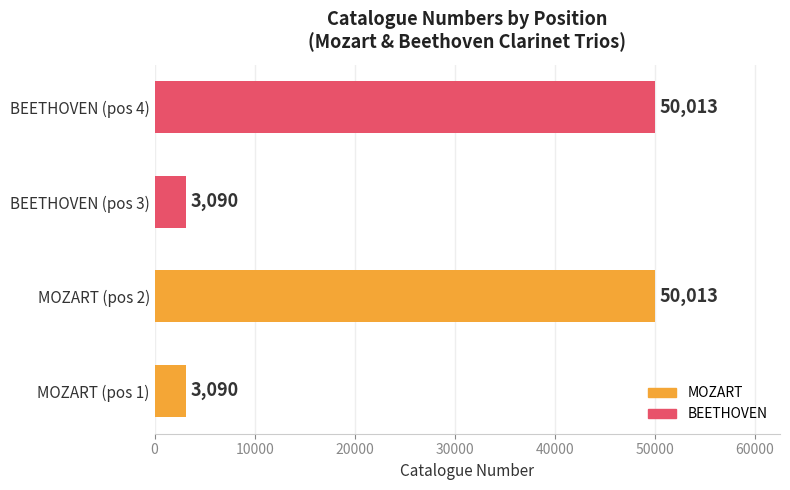

What is the difference between the maximum and second lowest values?

46923